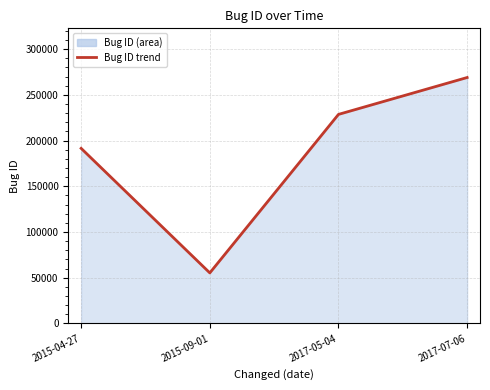

List the labels in order of value, largest first.

2017-07-06, 2017-05-04, 2015-04-27, 2015-09-01